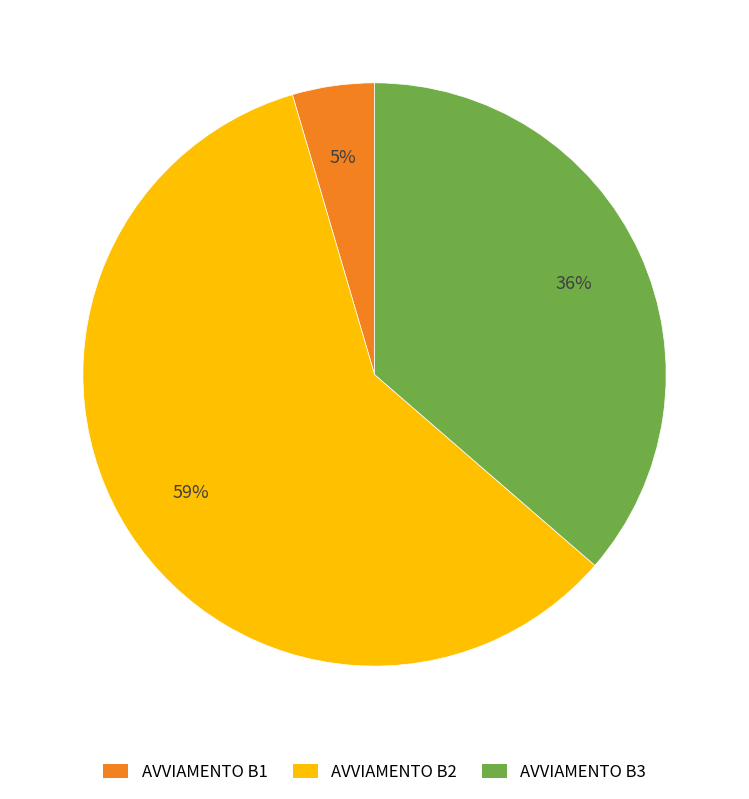

What is the ratio of the value at AVVIAMENTO B1 to the value at AVVIAMENTO B2?

0.1